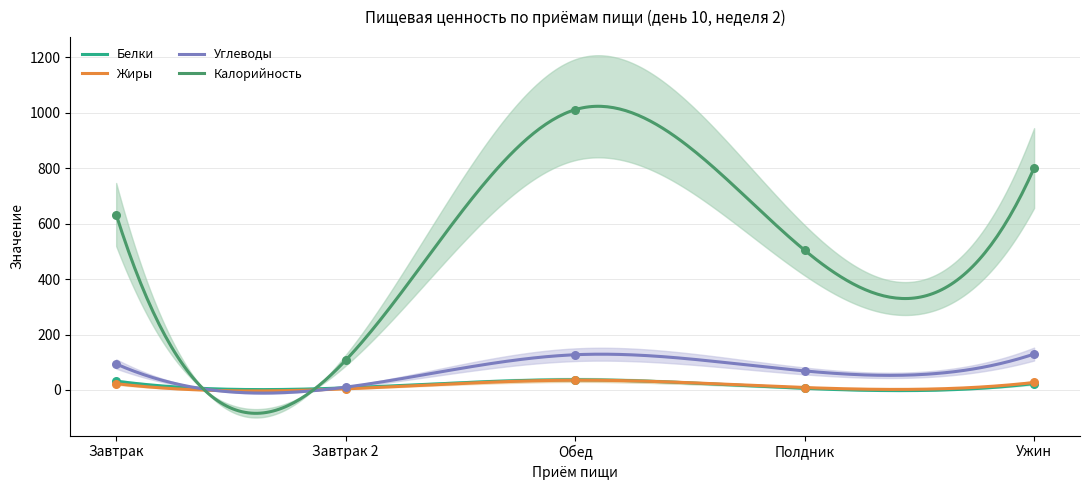

At which category is the sum across all series the highest?

Обед